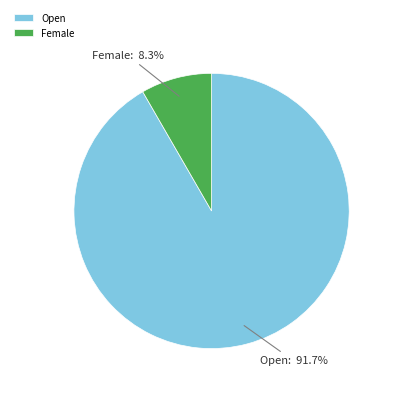

Is it true that Female is 8% of the pie?

True